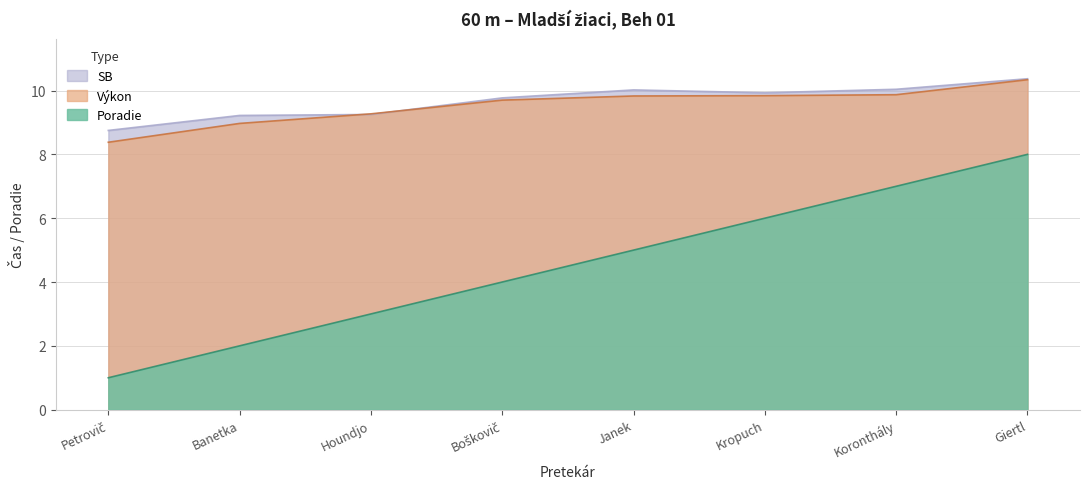

What position from the right is Petrovič?

8